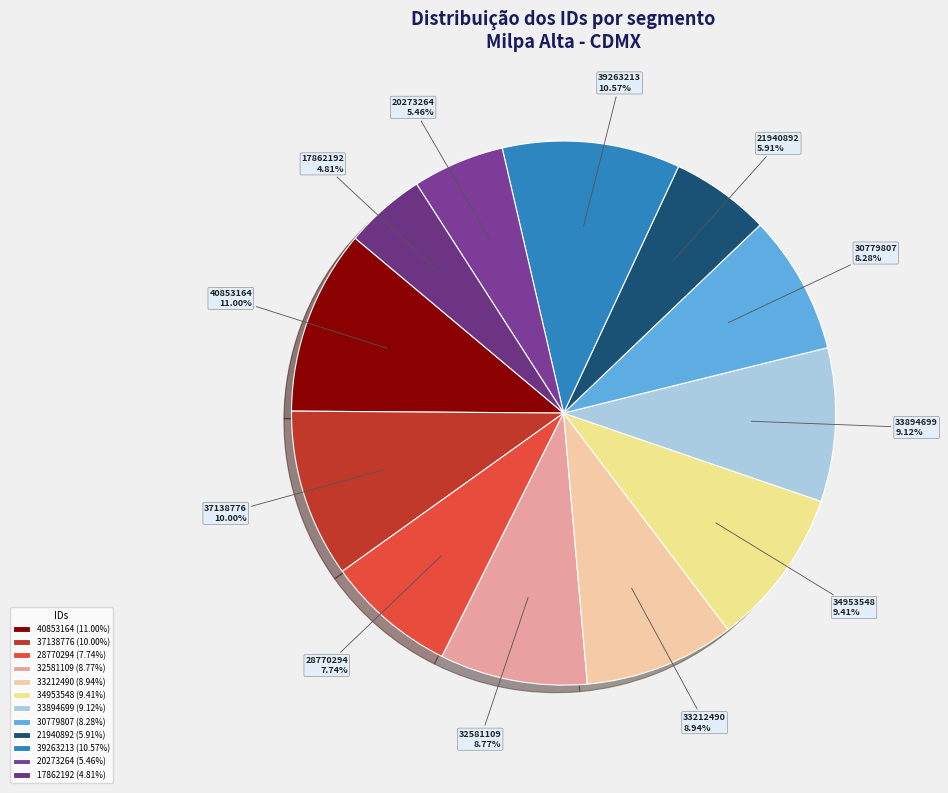

Does 40853164 account for over 50% of the chart?

No